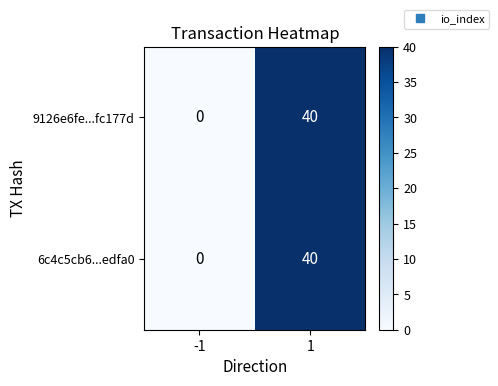

Read the 9126e6fe...fc177d value at 1, to the nearest 5.

40